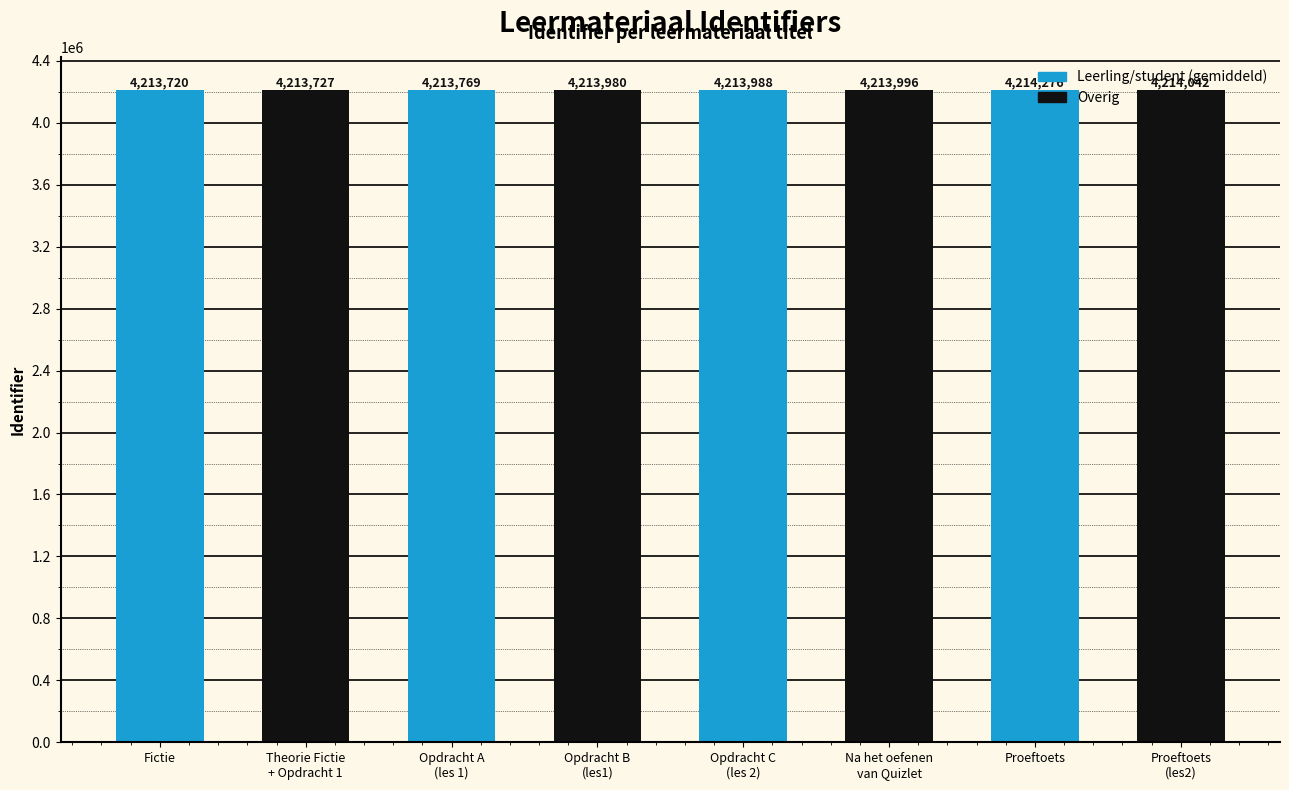

True or false: the data shows 7315102 at Na het oefenen
van Quizlet.

False